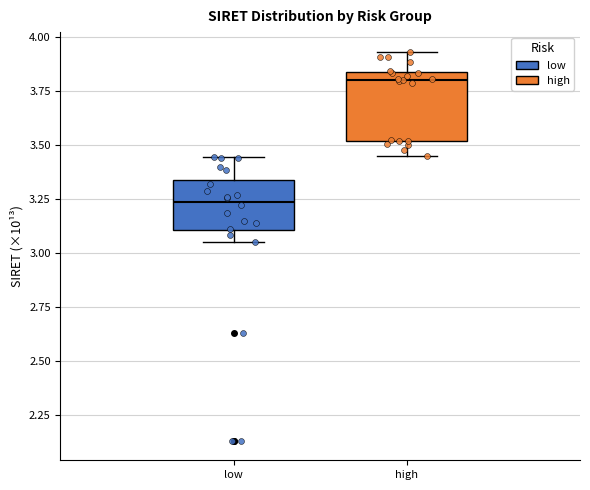

Where is the upper edge of the box for low on the y-axis? The values are not printed on the chart, so give them approximately, as read against the axis.

3.35